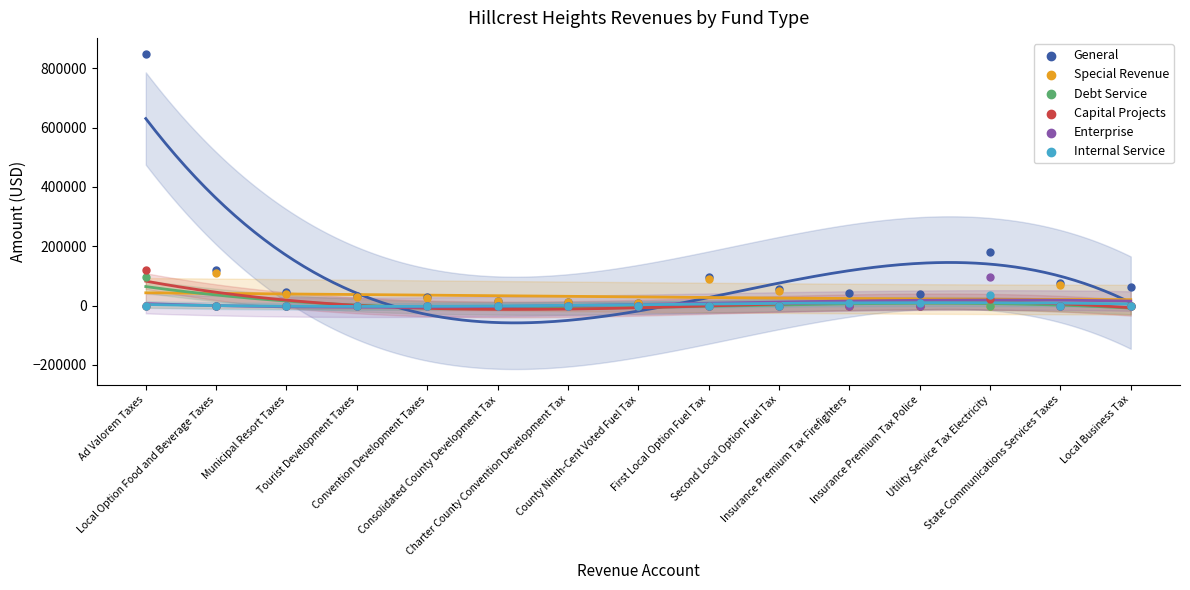

Which series reaches the maximum Y coordinate?

General